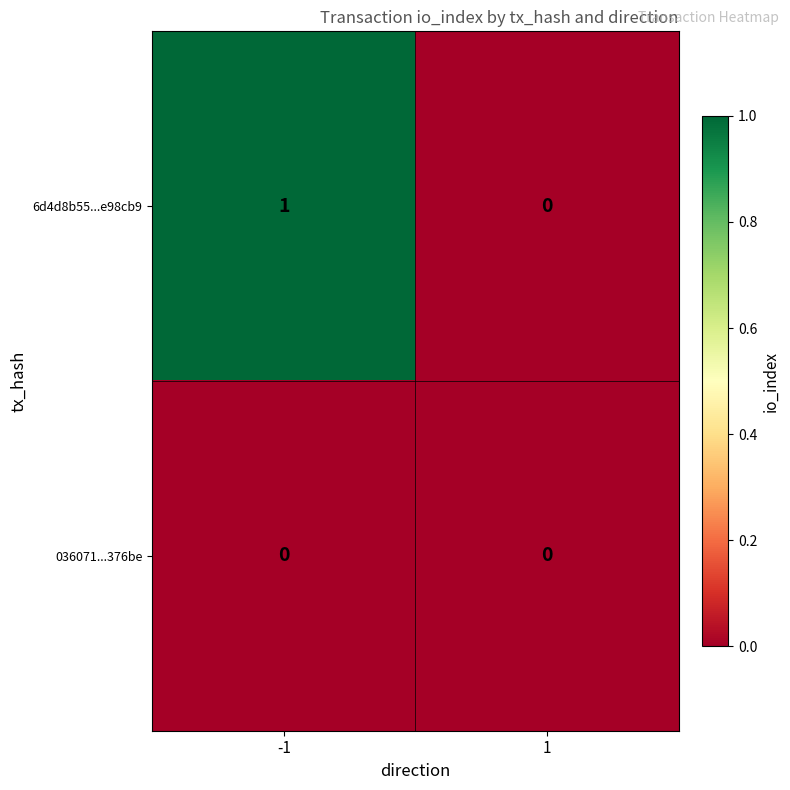

Is it true that 036071...376be equals 0 at 1?

True